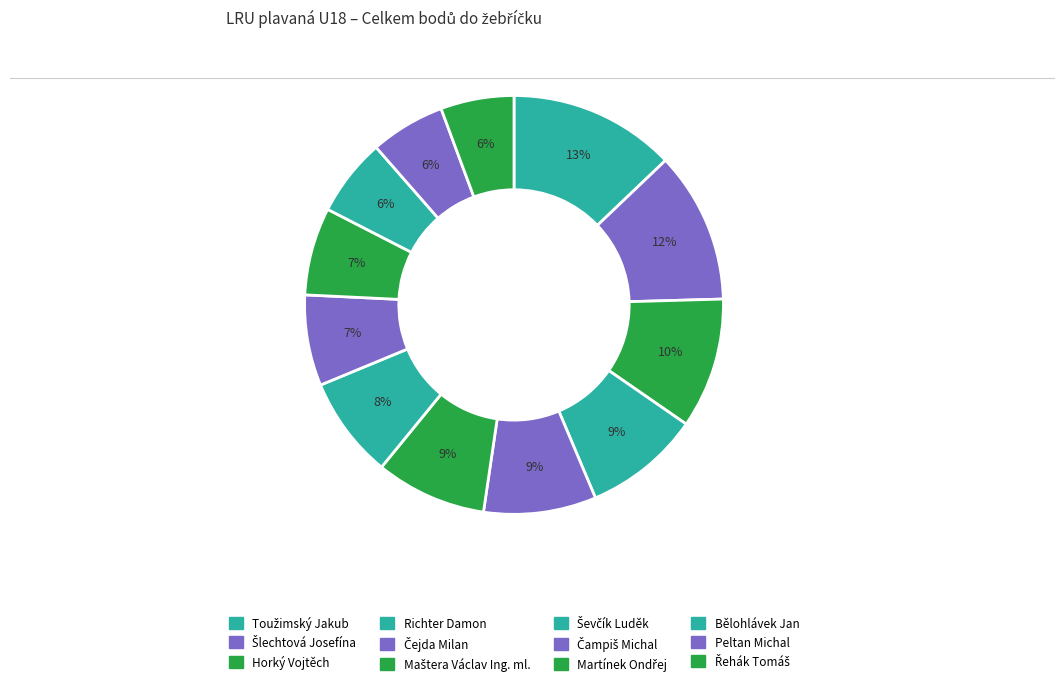

Which slice is the smallest?

Řehák Tomáš